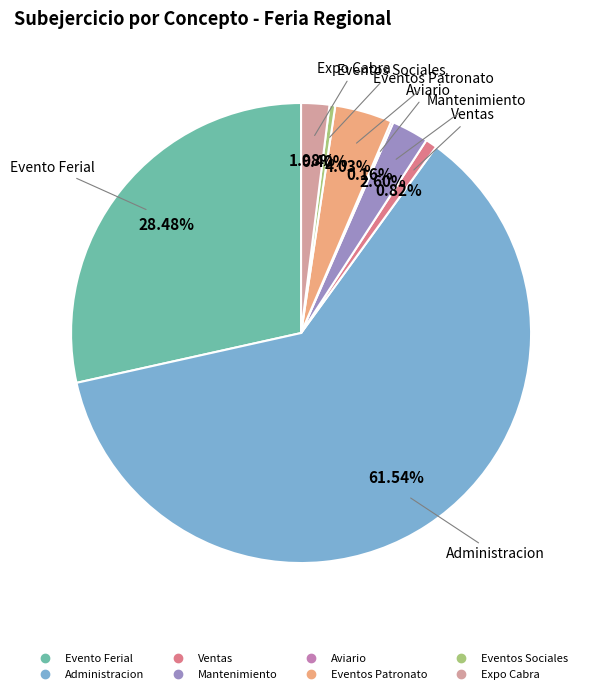

What is the ratio of the value at Evento Ferial to the value at Expo Cabra?

14.4